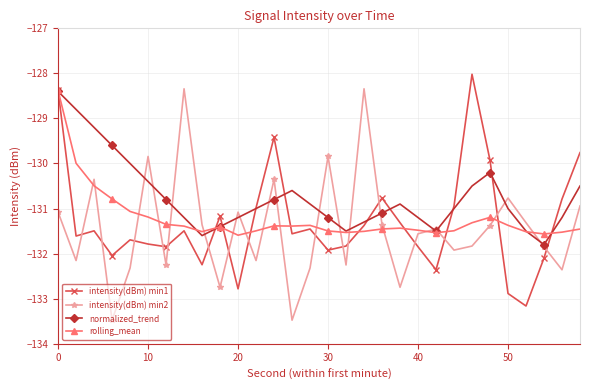

What is the maximum value for normalized_trend?

-128.4